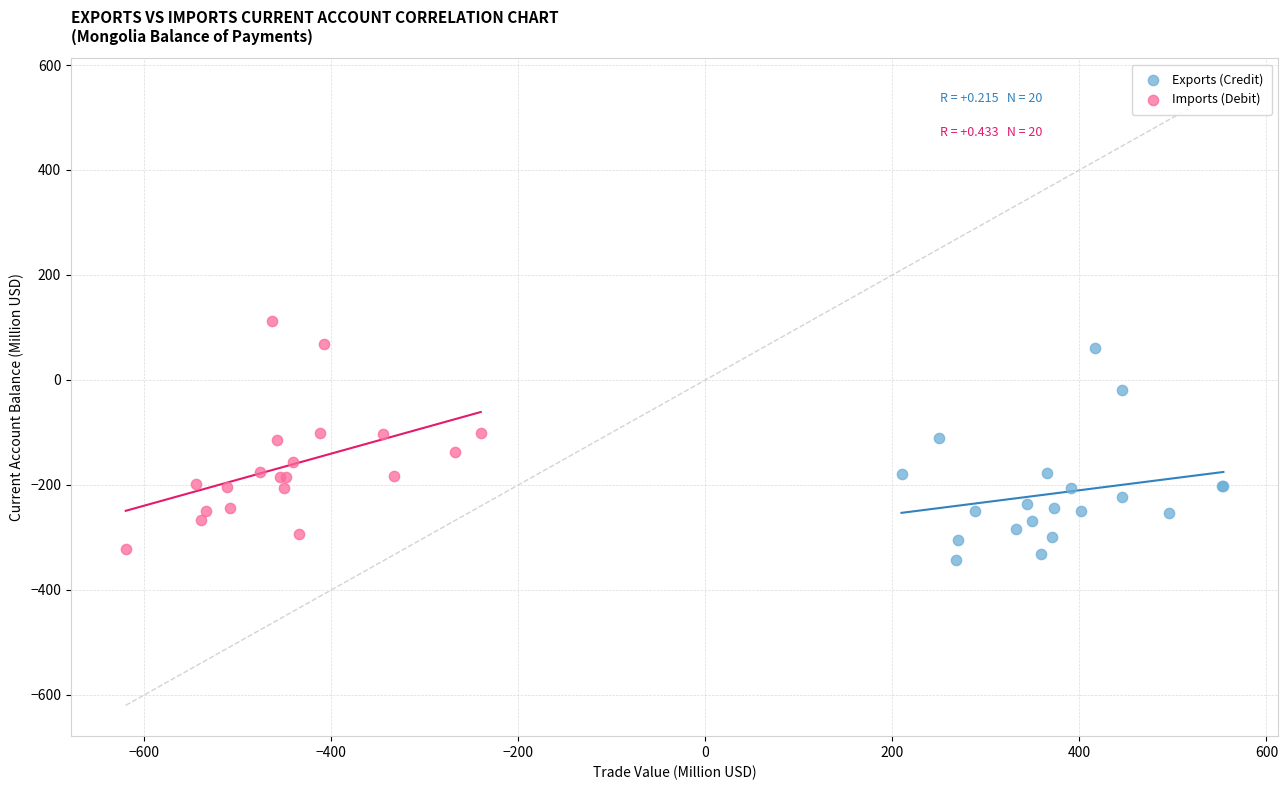

Which series contains the lowest Y value?

Exports (Credit)